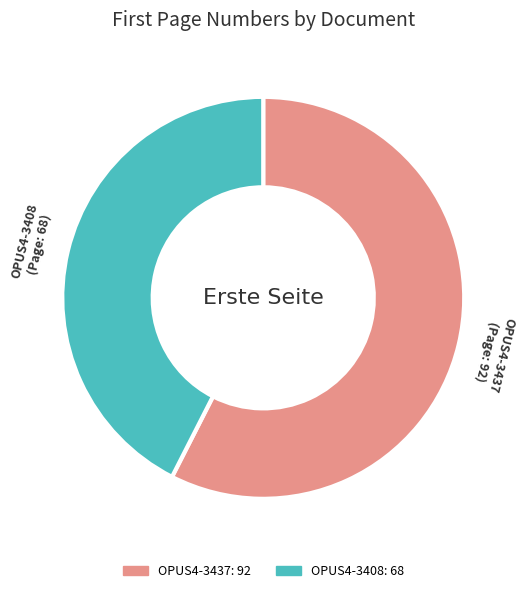

Which slice represents more than half of the pie?

OPUS4-3437